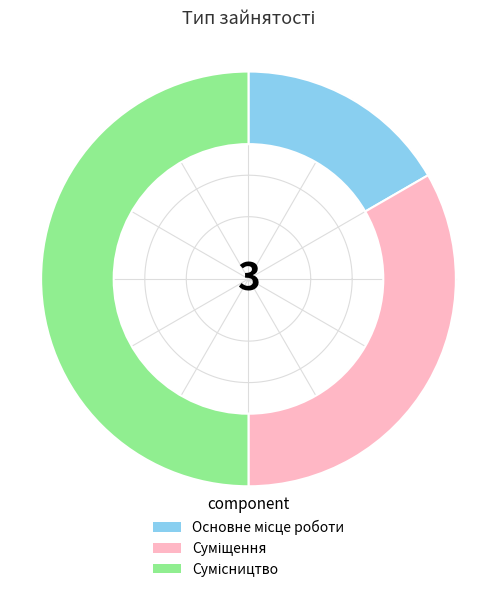

What is the change in value from Основне місце роботи to Сумісництво?

+2